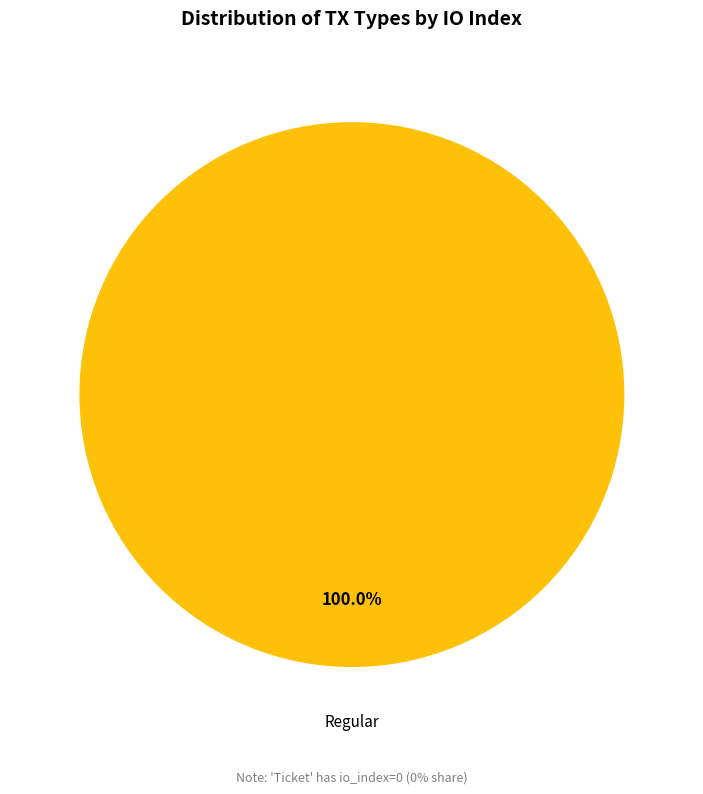

Is there any slice that represents more than half of the pie?

Yes